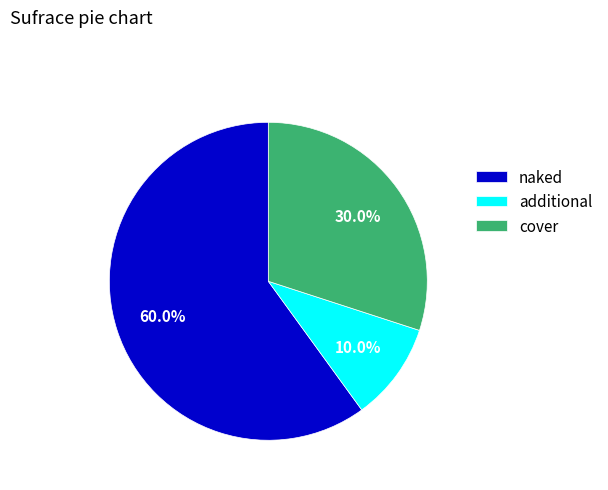

Which category has the smallest portion of the pie?

additional